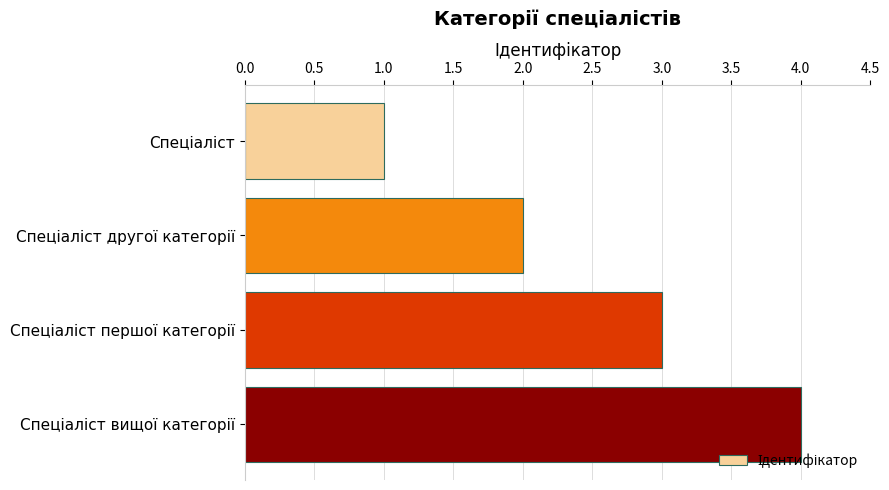

What is the difference between the maximum and minimum values?

3